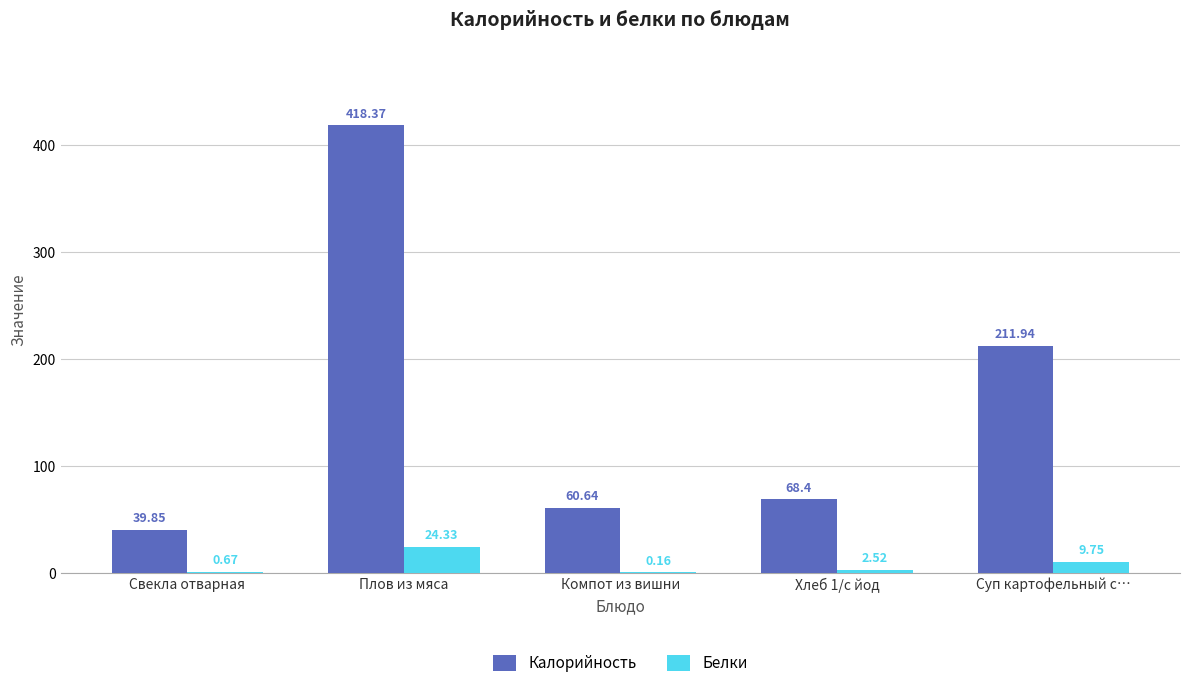

What is the sum of all Белки values?

37.4